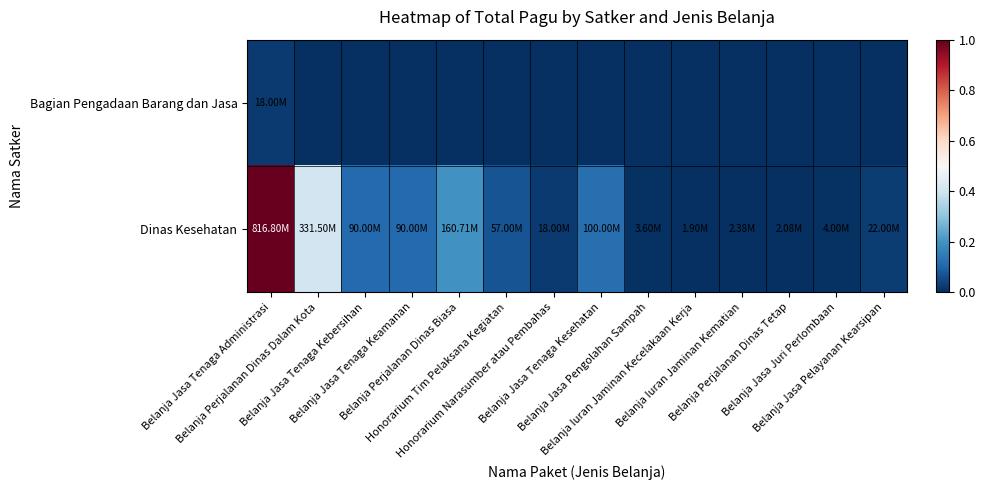

Reading left to right, extract all data points from this chart.

Bagian Pengadaan Barang dan Jasa: Belanja Jasa Tenaga Administrasi=0.0	Belanja Perjalanan Dinas Dalam Kota=0.0	Belanja Jasa Tenaga Kebersihan=0.0	Belanja Jasa Tenaga Keamanan=0.0	Belanja Perjalanan Dinas Biasa=0.0	Honorarium Tim Pelaksana Kegiatan=0.0	Honorarium Narasumber atau Pembahas=0.0	Belanja Jasa Tenaga Kesehatan=0.0	Belanja Jasa Pengolahan Sampah=0.0	Belanja Iuran Jaminan Kecelakaan Kerja=0.0	Belanja Iuran Jaminan Kematian=0.0	Belanja Perjalanan Dinas Tetap=0.0	Belanja Jasa Juri Perlombaan=0.0	Belanja Jasa Pelayanan Kearsipan=0.0
Dinas Kesehatan: Belanja Jasa Tenaga Administrasi=1.0	Belanja Perjalanan Dinas Dalam Kota=0.4	Belanja Jasa Tenaga Kebersihan=0.1	Belanja Jasa Tenaga Keamanan=0.1	Belanja Perjalanan Dinas Biasa=0.2	Honorarium Tim Pelaksana Kegiatan=0.1	Honorarium Narasumber atau Pembahas=0.0	Belanja Jasa Tenaga Kesehatan=0.1	Belanja Jasa Pengolahan Sampah=0.0	Belanja Iuran Jaminan Kecelakaan Kerja=0.0	Belanja Iuran Jaminan Kematian=0.0	Belanja Perjalanan Dinas Tetap=0.0	Belanja Jasa Juri Perlombaan=0.0	Belanja Jasa Pelayanan Kearsipan=0.0